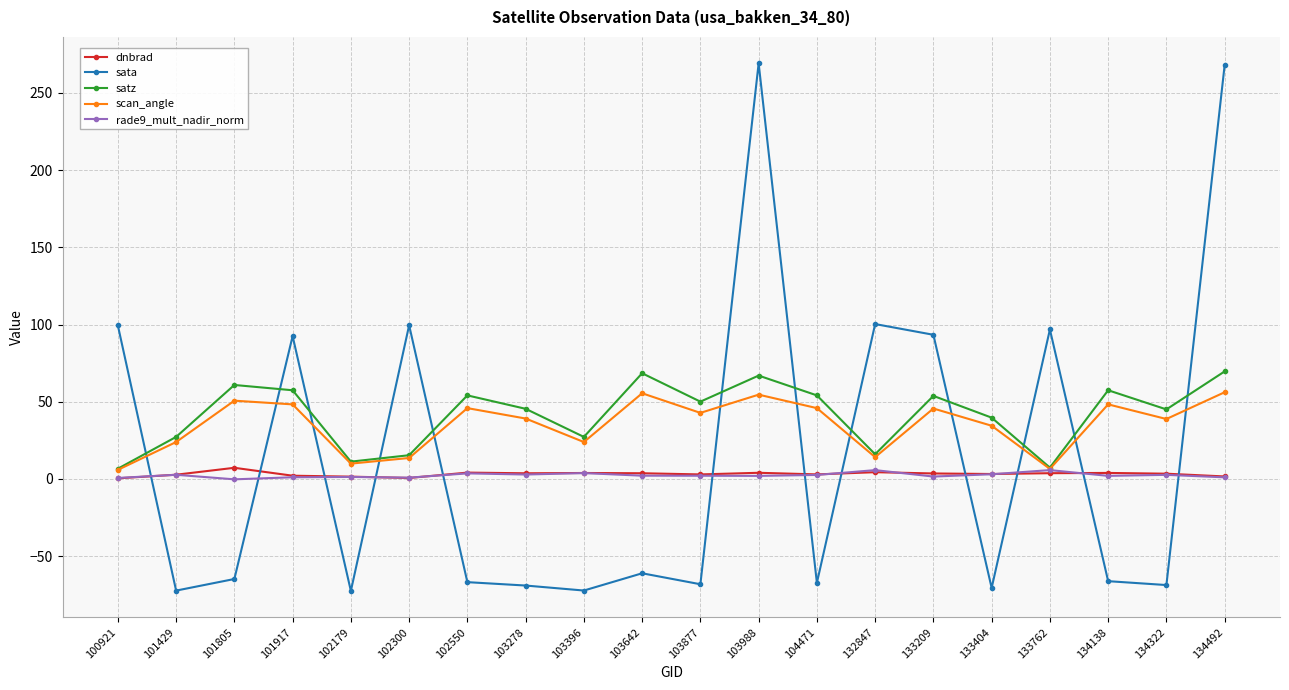

What is the maximum value shown in the chart?

269.2